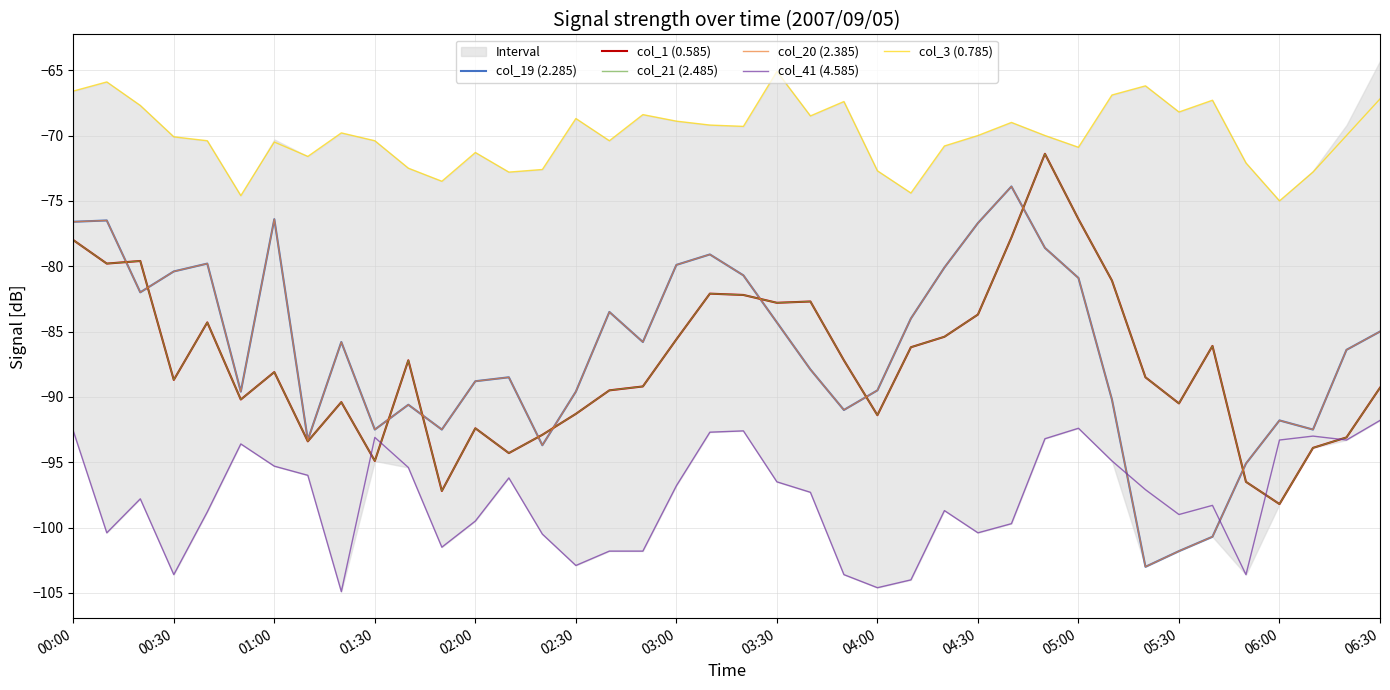

Where do col_20 (2.385) and col_21 (2.485) first cross each other?

00:30 and 01:00